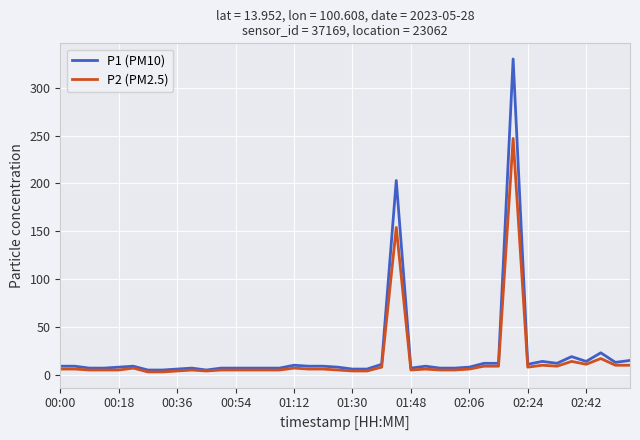

What is the smallest value displayed?

3